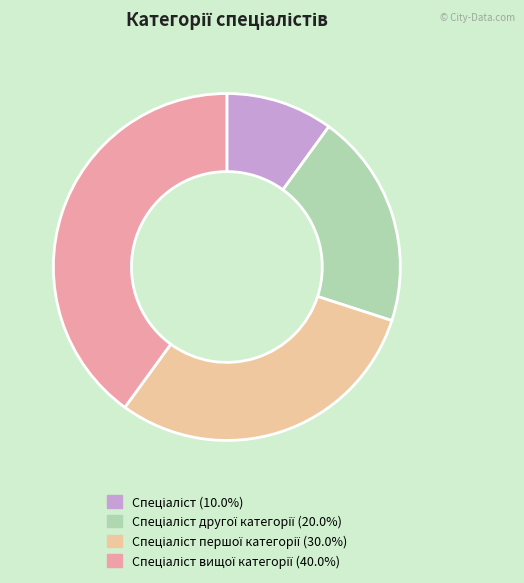

Is there a majority slice in this chart?

No